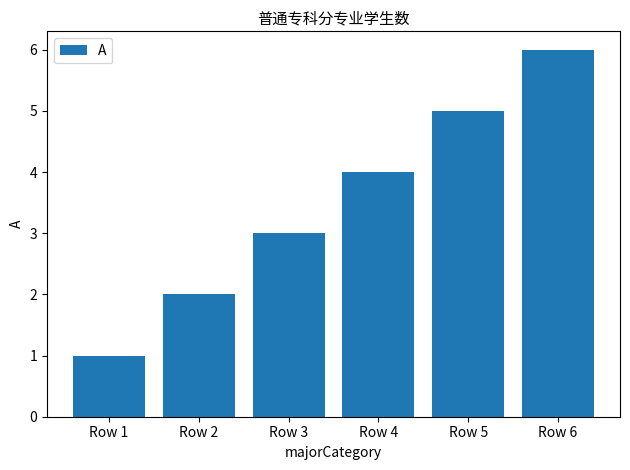

Count the number of data series in this chart.

1